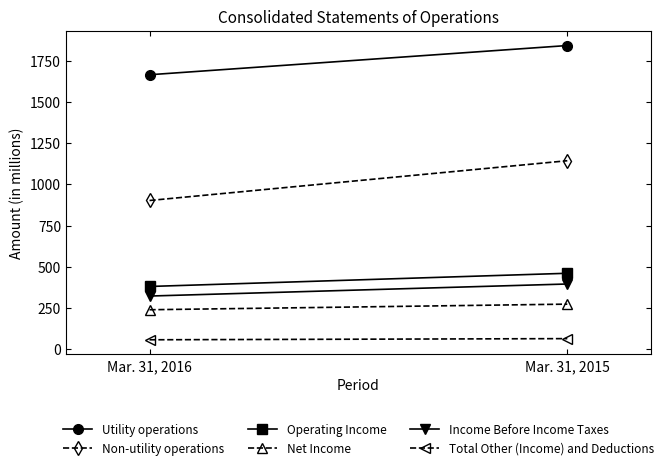

Is this an area chart (filled region under the line)?

No